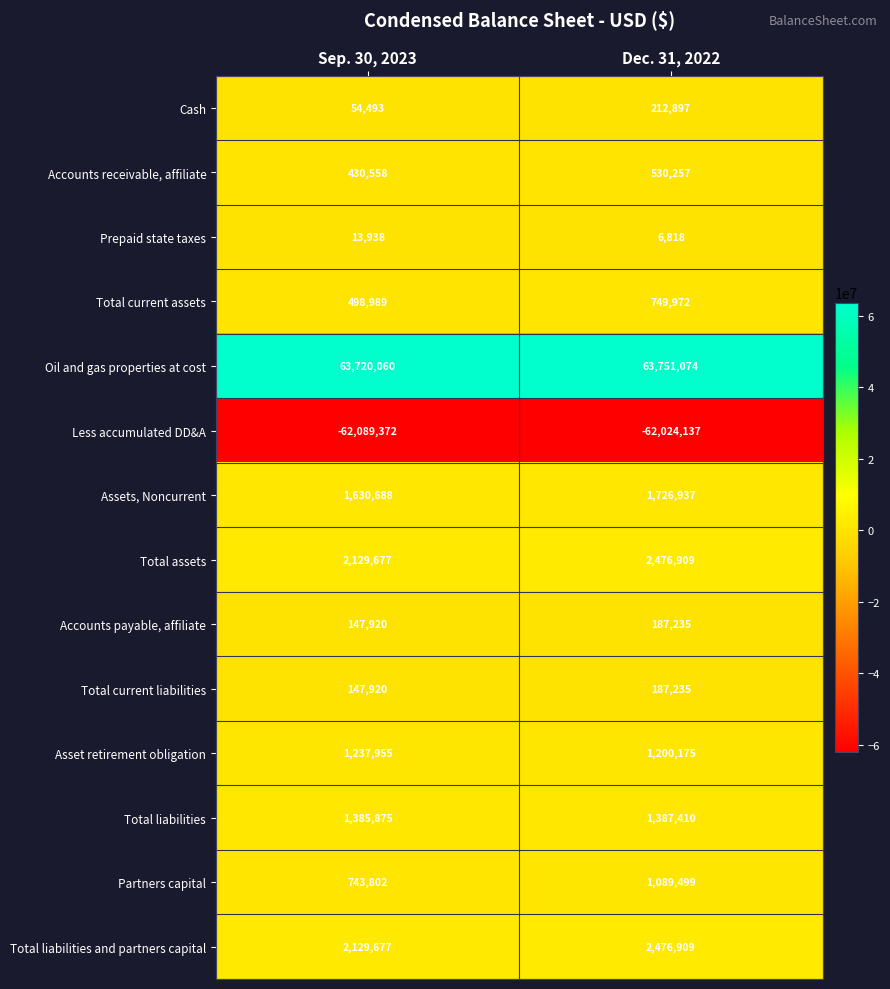

How many distinct data groups are displayed?

14